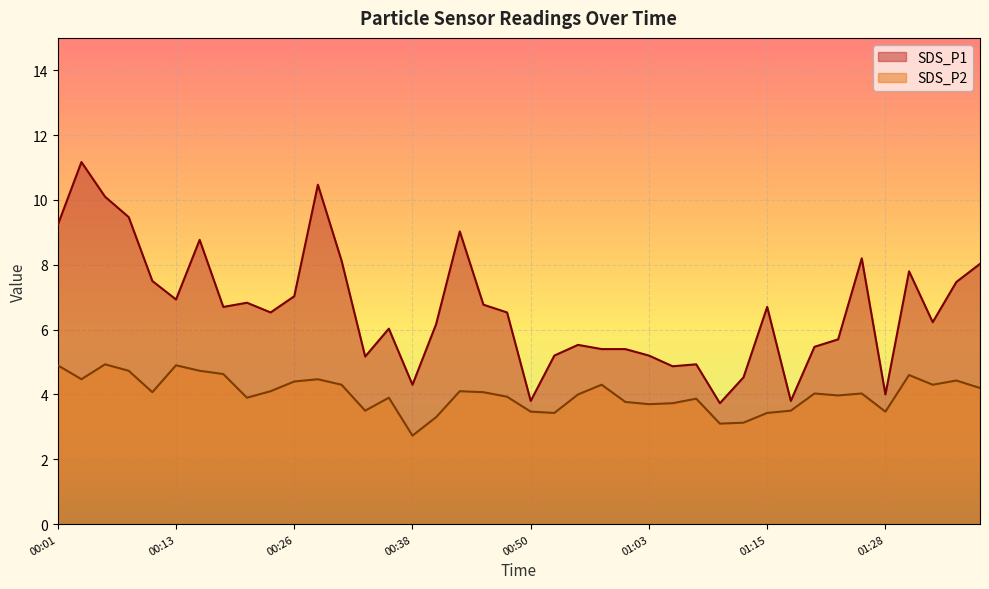

At which label does SDS_P1 first exceed 6?

00:01